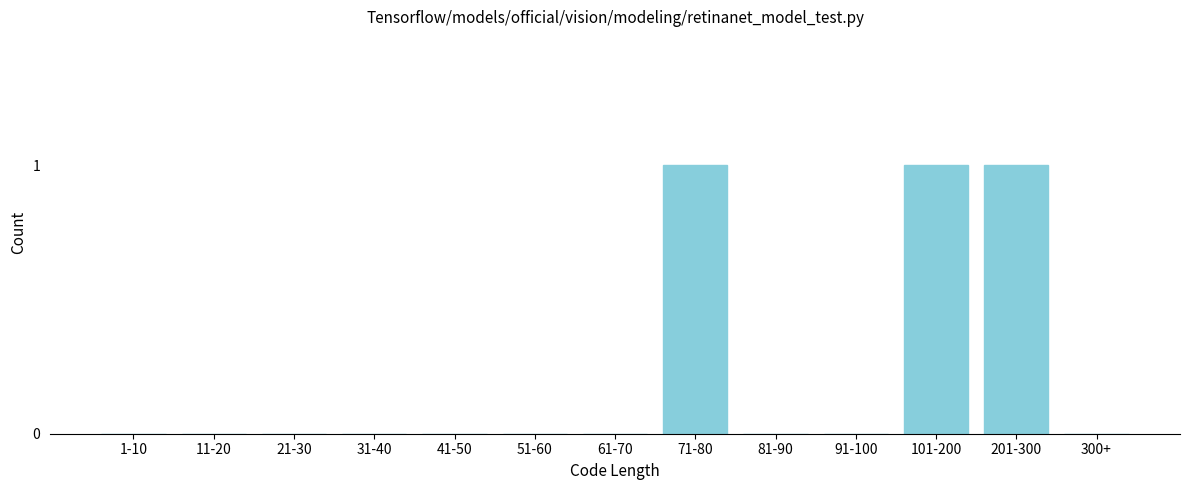

Reading left to right, extract all data points from this chart.

1-10=0	11-20=0	21-30=0	31-40=0	41-50=0	51-60=0	61-70=0	71-80=1	81-90=0	91-100=0	101-200=1	201-300=1	300+=0